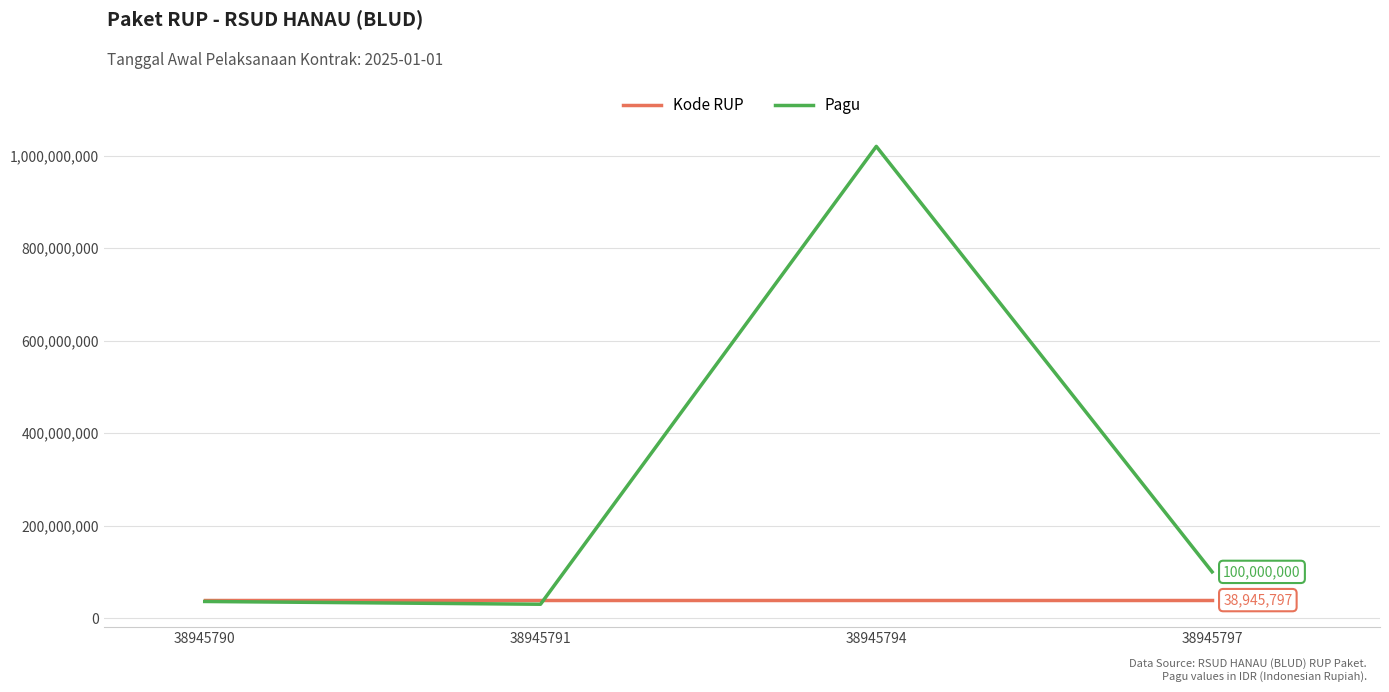

What is the difference between the highest and lowest values at 38945791?

8945791